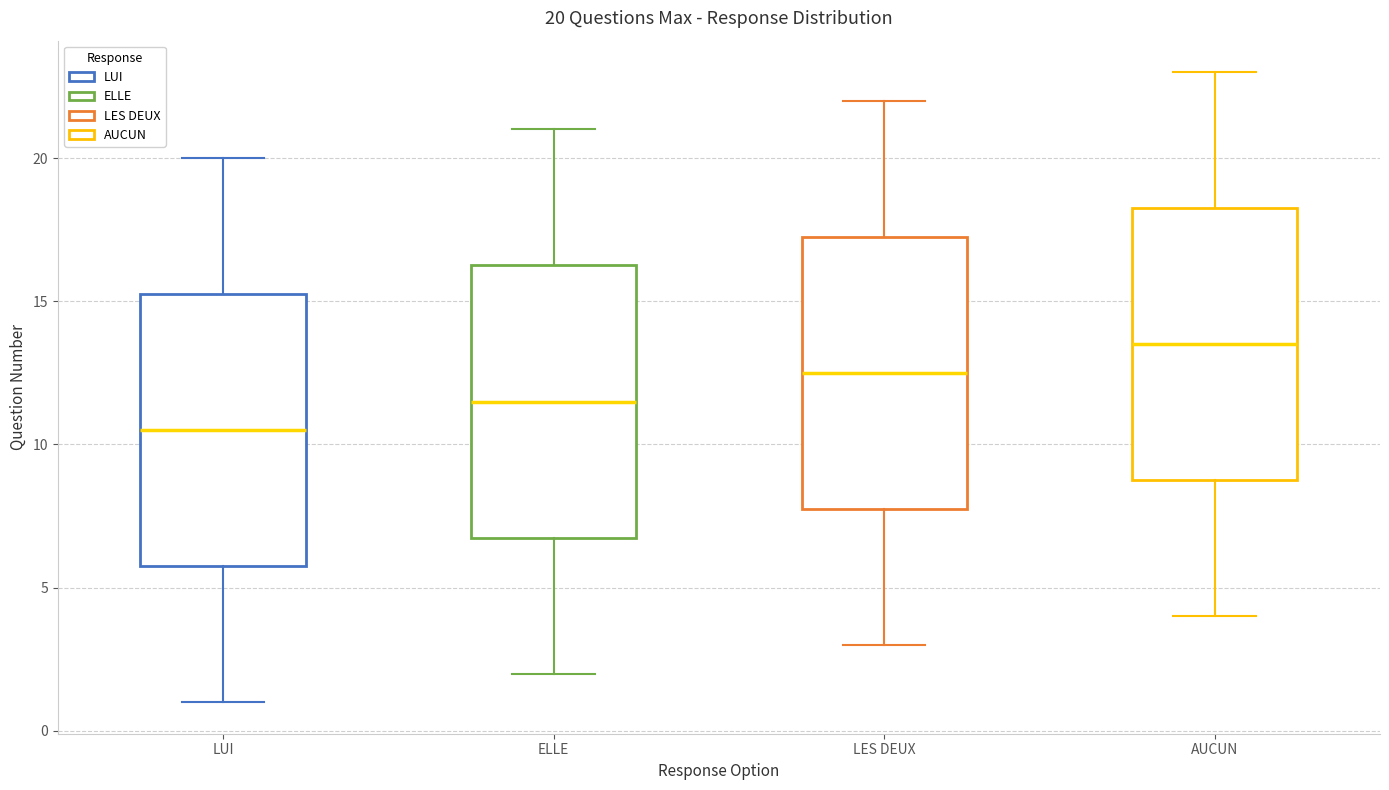

Which box's median line is the highest?

AUCUN